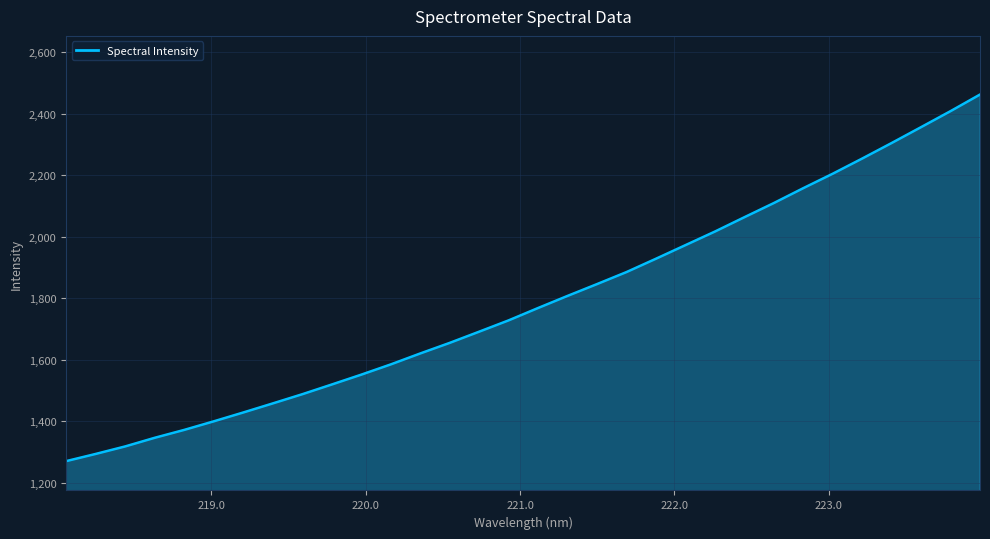

What is the greatest value displayed?

2462.0